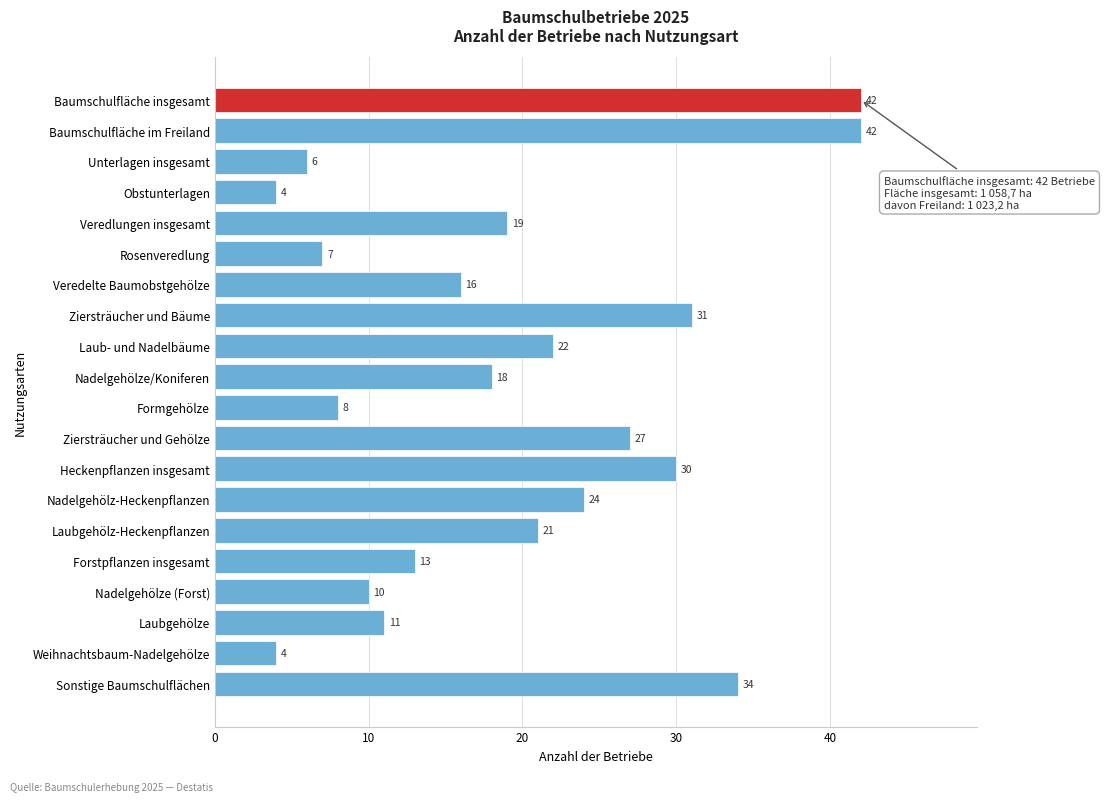

Reading top to bottom, transcribe all the data shown in this chart.

42	42	6	4	19	7	16	31	22	18	8	27	30	24	21	13	10	11	4	34